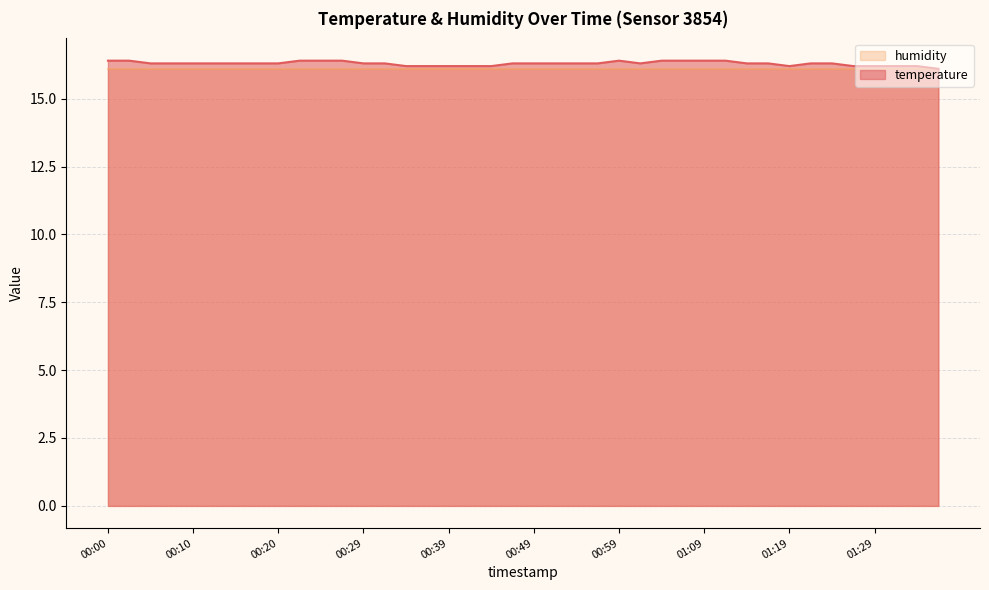

List the labels in order of value, smallest first.

01:36, 00:34, 00:37, 00:39, 00:42, 00:44, 01:19, 01:26, 01:29, 01:31, 01:33, 00:05, 00:07, 00:10, 00:12, 00:15, 00:17, 00:20, 00:29, 00:32, 00:47, 00:49, 00:52, 00:54, 00:57, 01:02, 01:14, 01:16, 01:21, 01:24, 00:00, 00:02, 00:22, 00:25, 00:27, 00:59, 01:04, 01:06, 01:09, 01:11